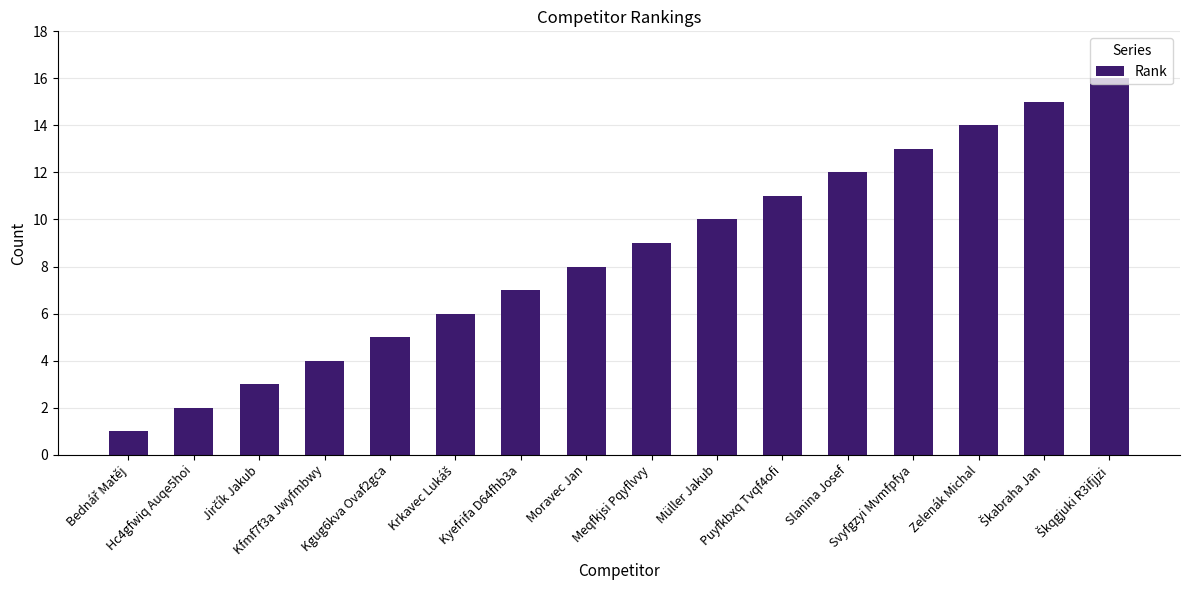

What is the sum of all values?

136